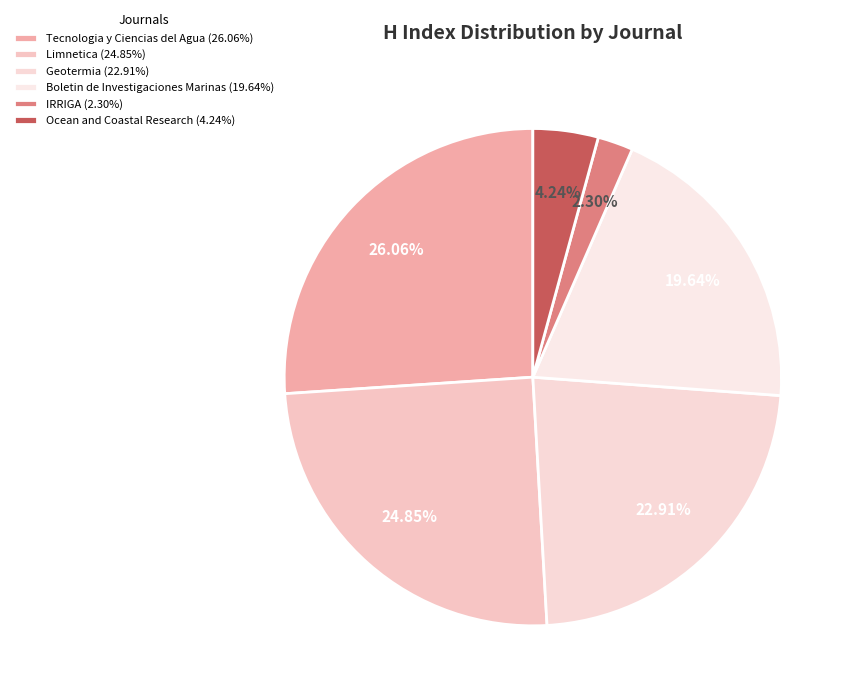

To the nearest percent, what is the combined percentage of Limnetica and Geotermia?

48%